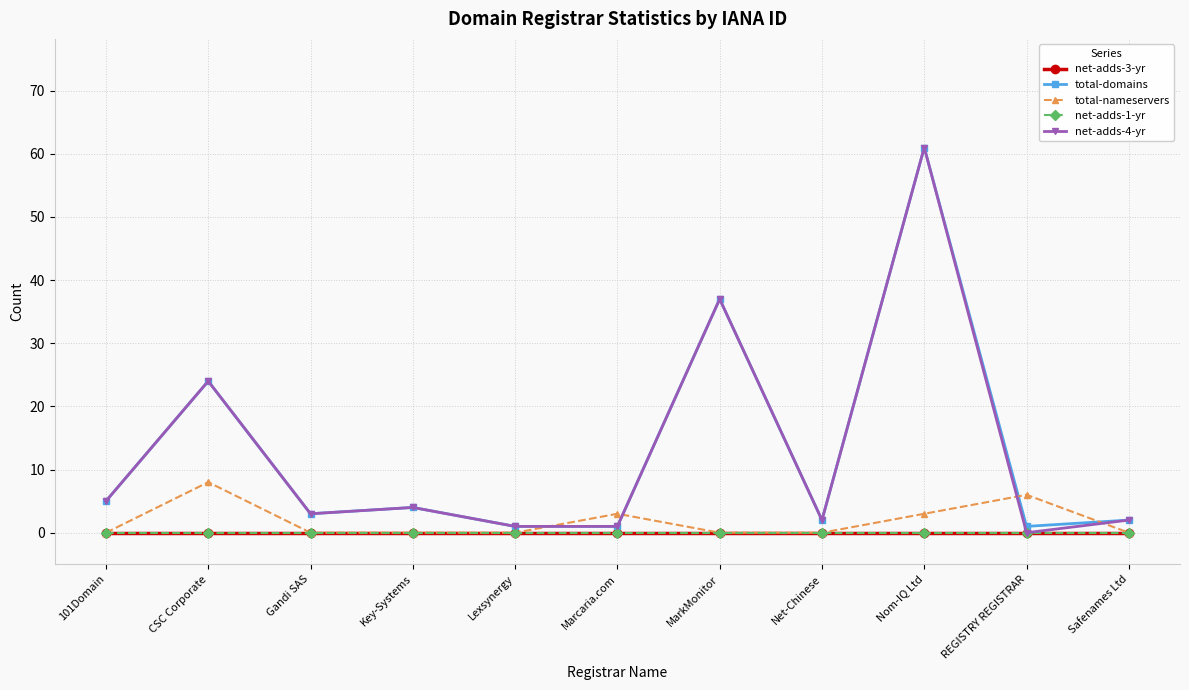

Is this an area chart (filled region under the line)?

No